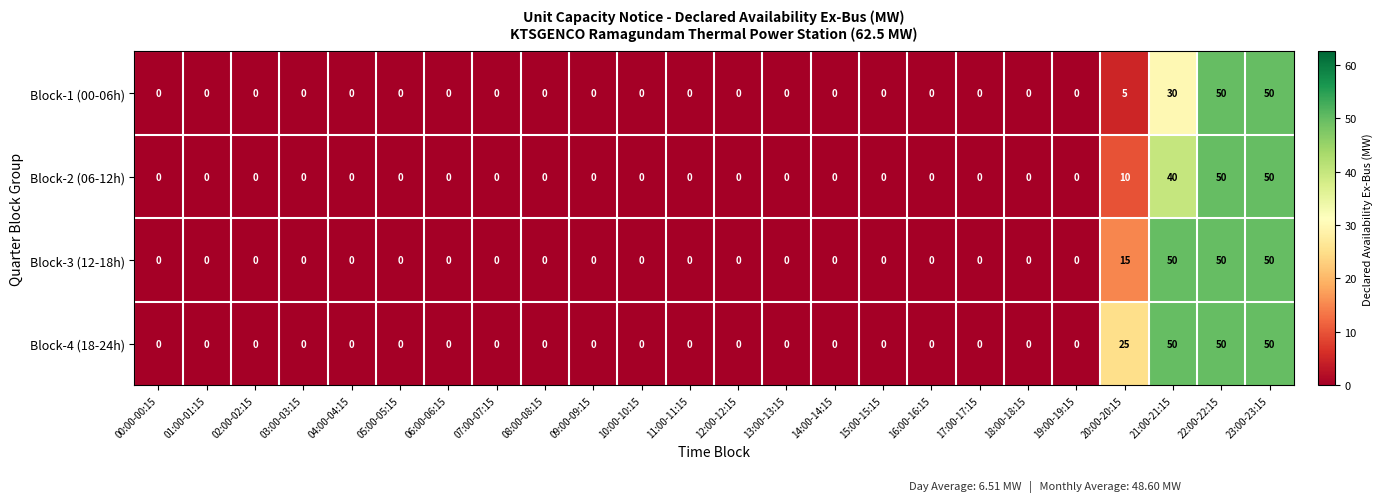

How many series are shown in this chart?

4